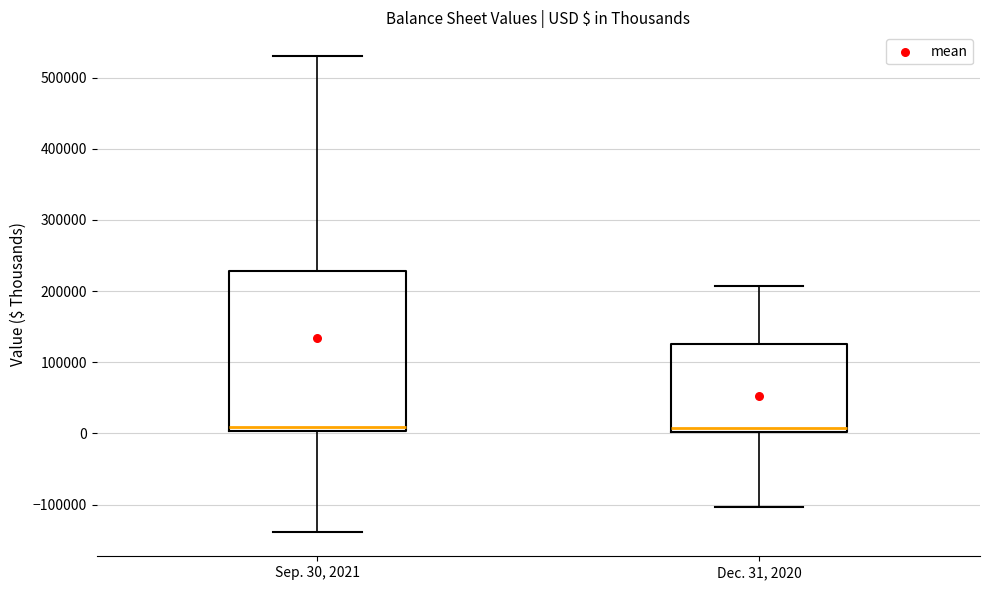

Which box is the tallest, from its lower edge to its upper edge?

Sep. 30, 2021